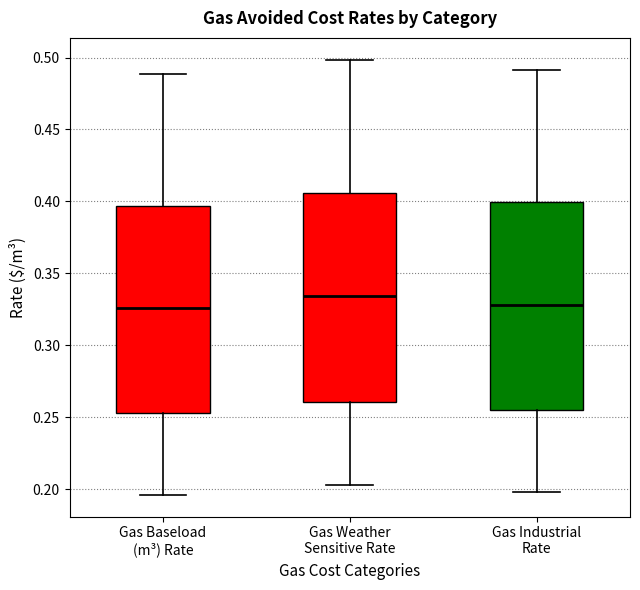

Where is the lower edge of the box for Gas Industrial Rate on the y-axis? The values are not printed on the chart, so give them approximately, as read against the axis.

0.255